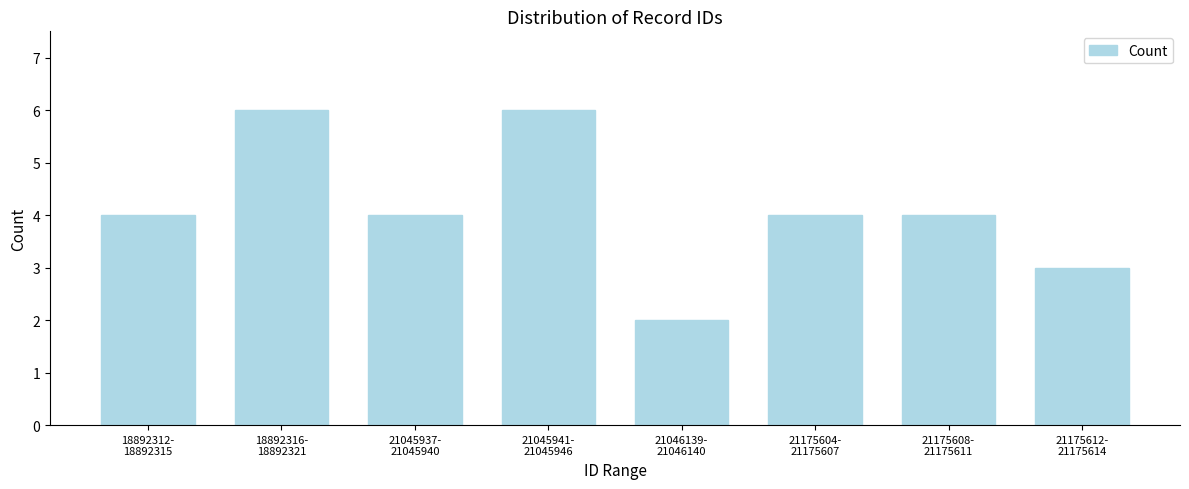

Reading left to right, list all the values displayed in this chart.

4	6	4	6	2	4	4	3